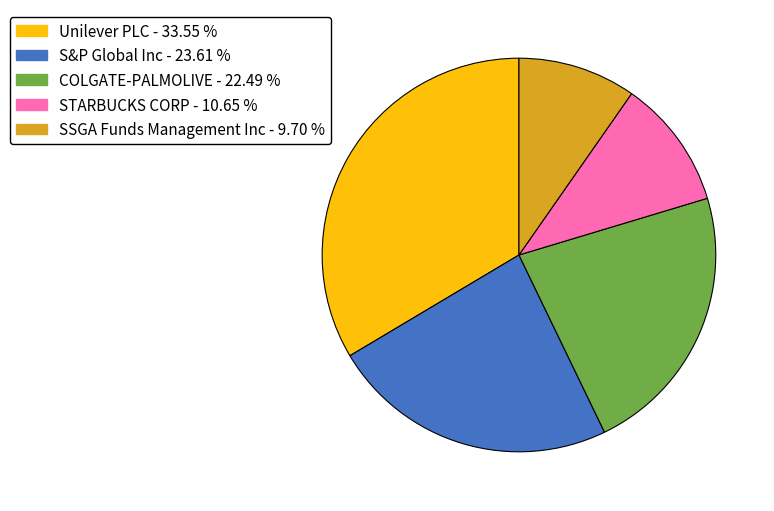

Which slice is the smallest?

SSGA Funds Management Inc